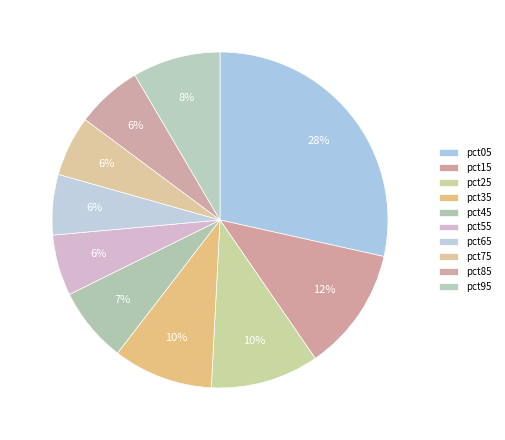

The pct35 slice represents 10% of the pie. True or false?

True